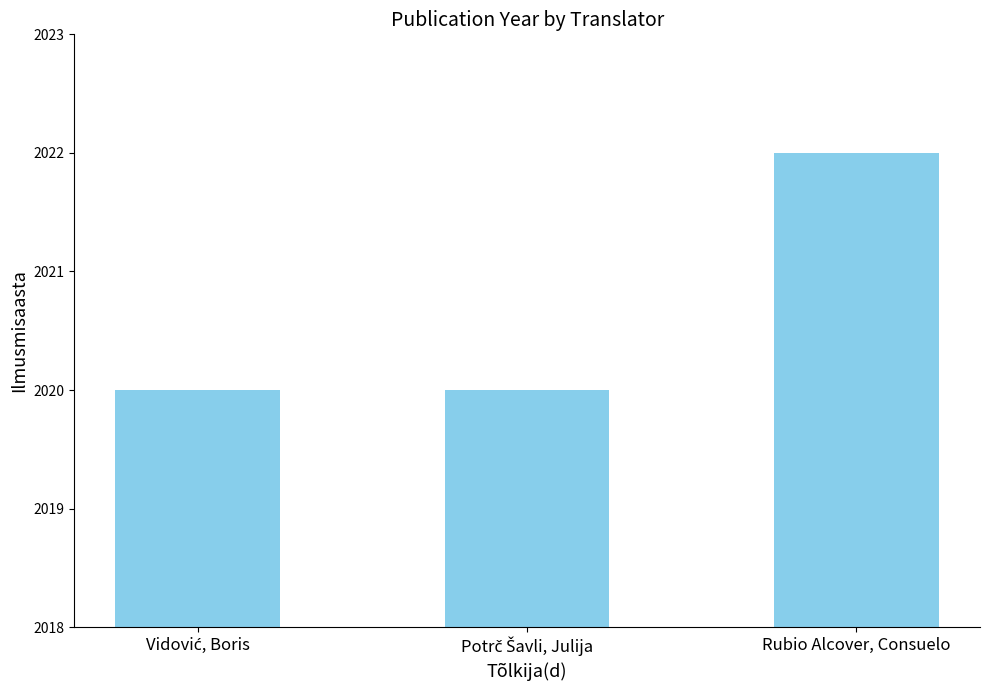

At which category does the chart reach its peak across all series?

Rubio Alcover, Consuelo